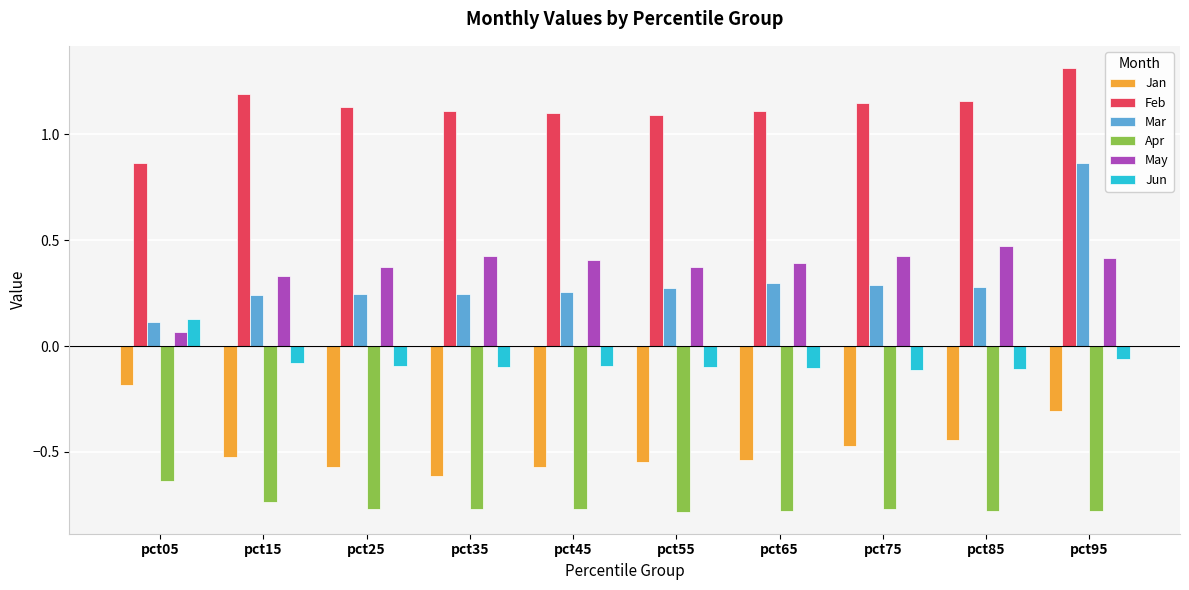

What is the difference between the highest and lowest values at pct35?

1.9